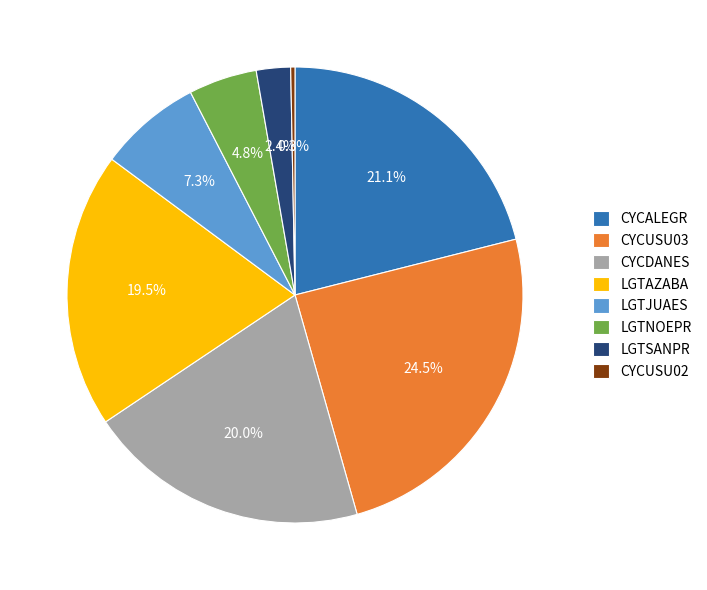

What percentage is the CYCDANES slice, to the nearest percent?

20%